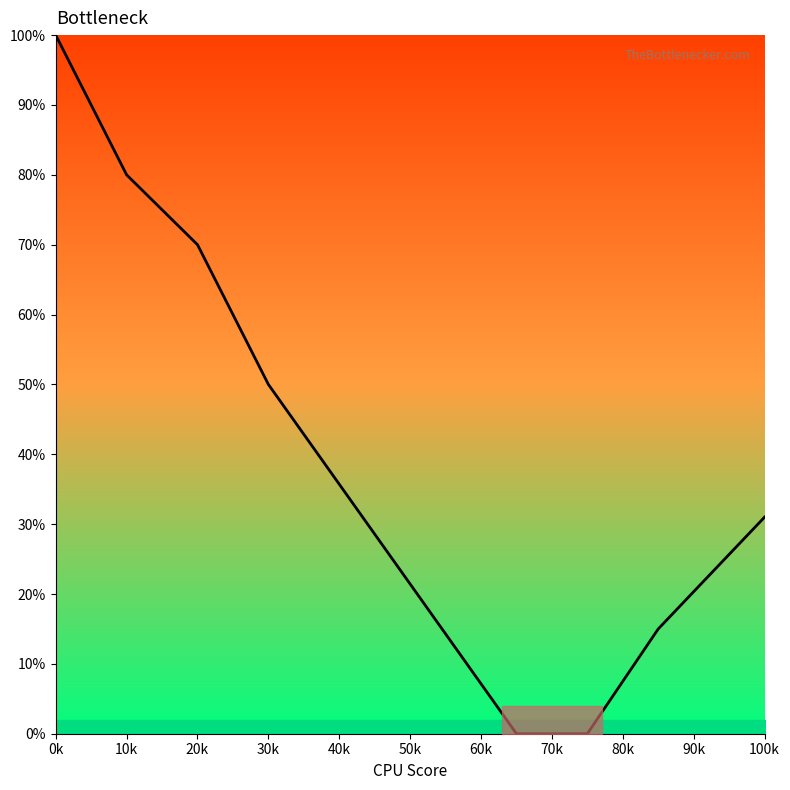

What is the maximum value shown in the chart?

100